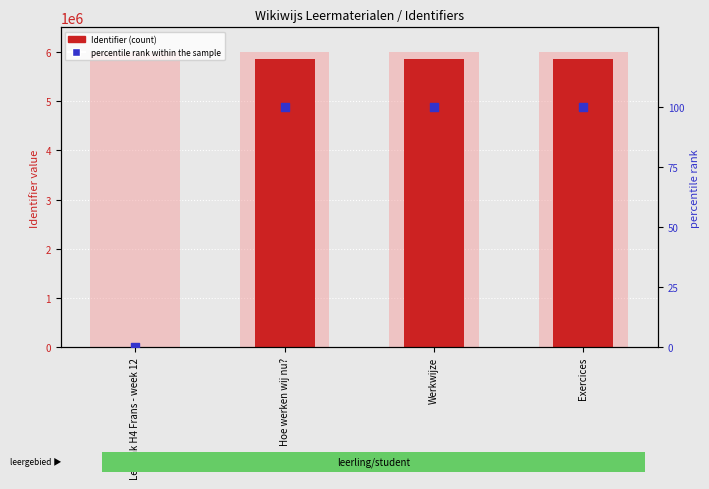

At how many categories does at least one series exceed 5182671?

3